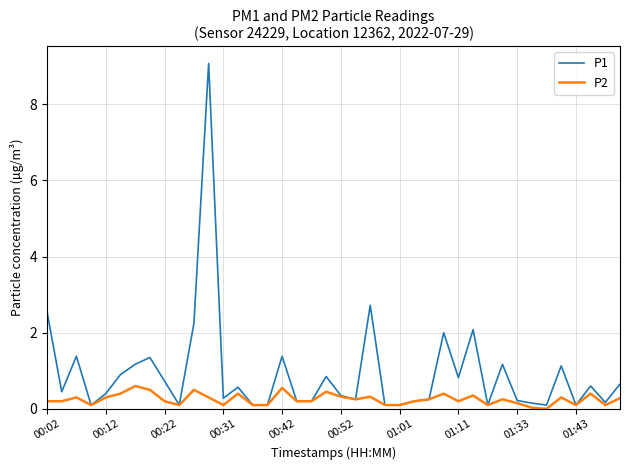

What is the highest value of the P2 series?

0.6